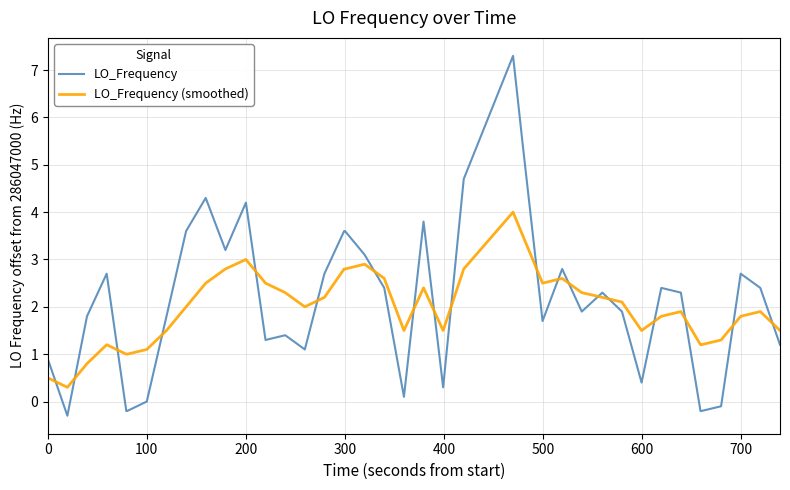

How many intersections are there between LO_Frequency (smoothed) and LO_Frequency?

19